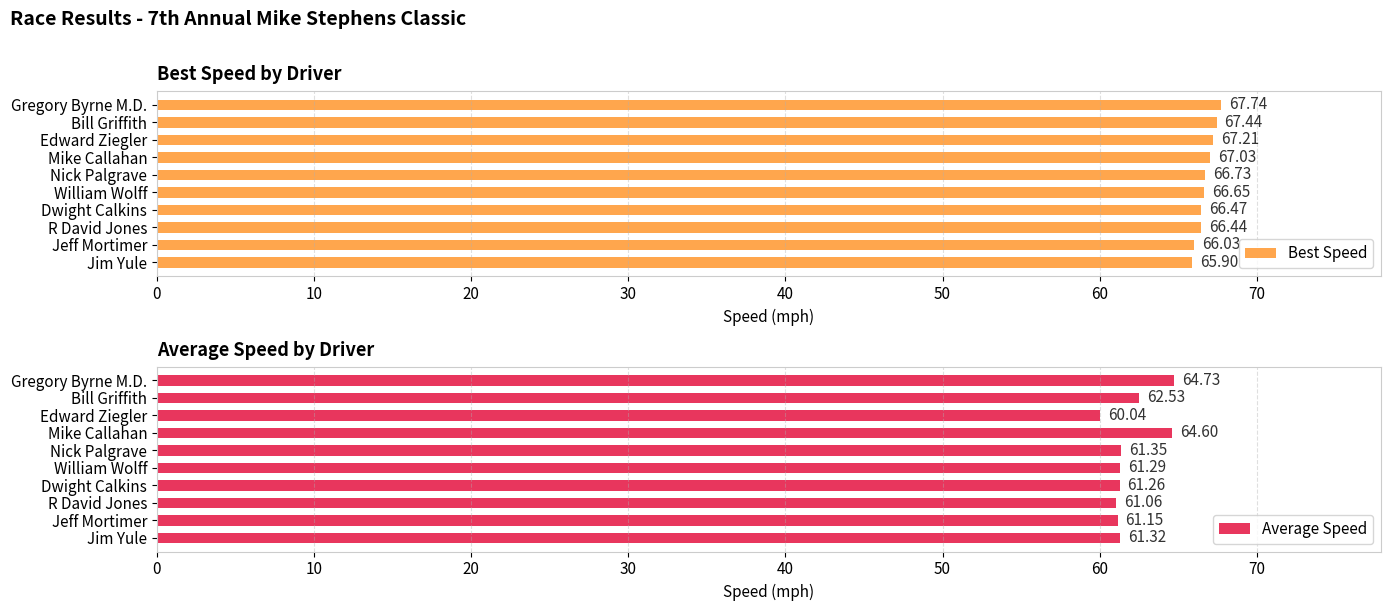

What are all the series names shown in the legend?

Best Speed, Average Speed